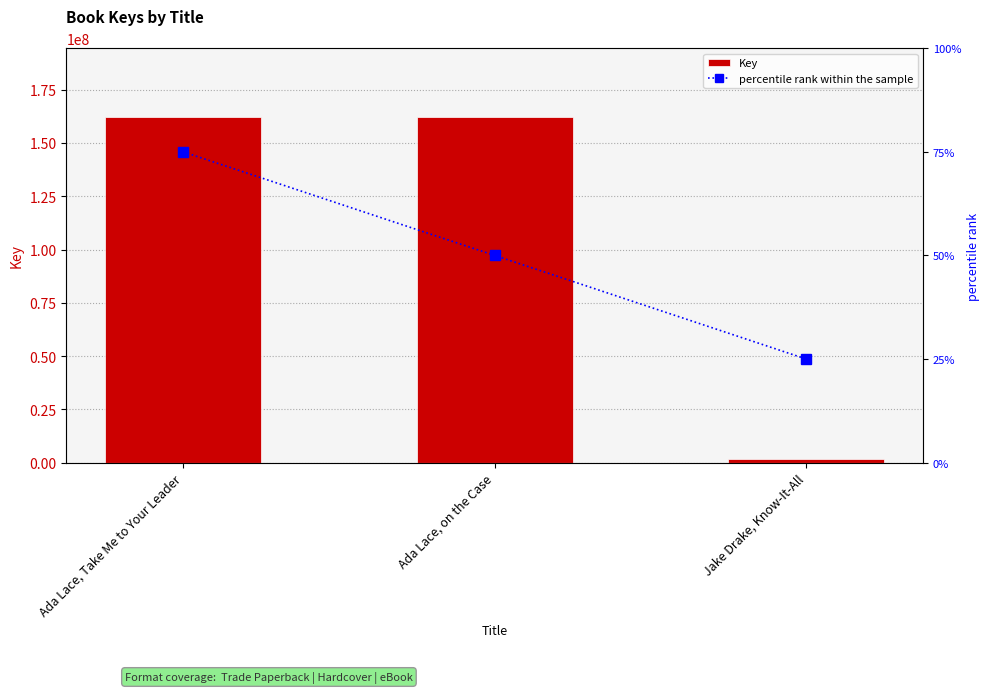

Which series has the largest total across all categories?

Key